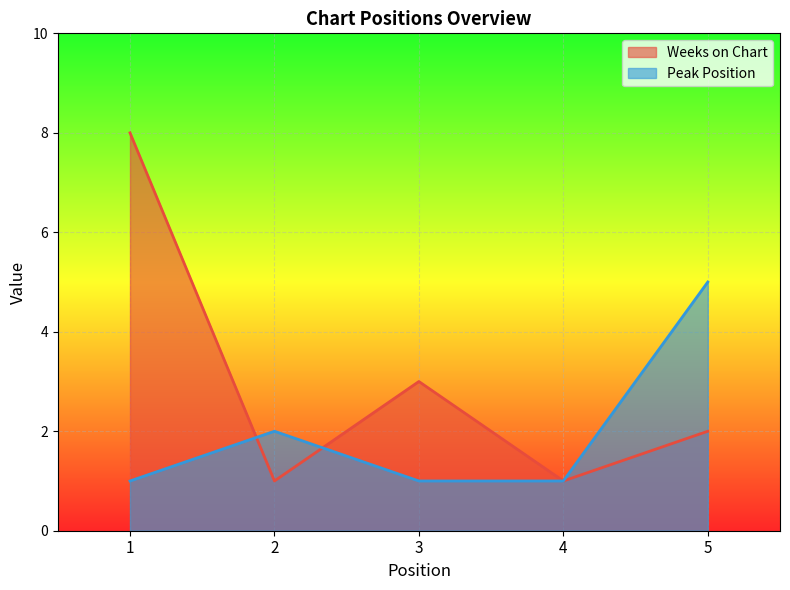

True or false: Peak Position has more than 1 interior local peaks.

False